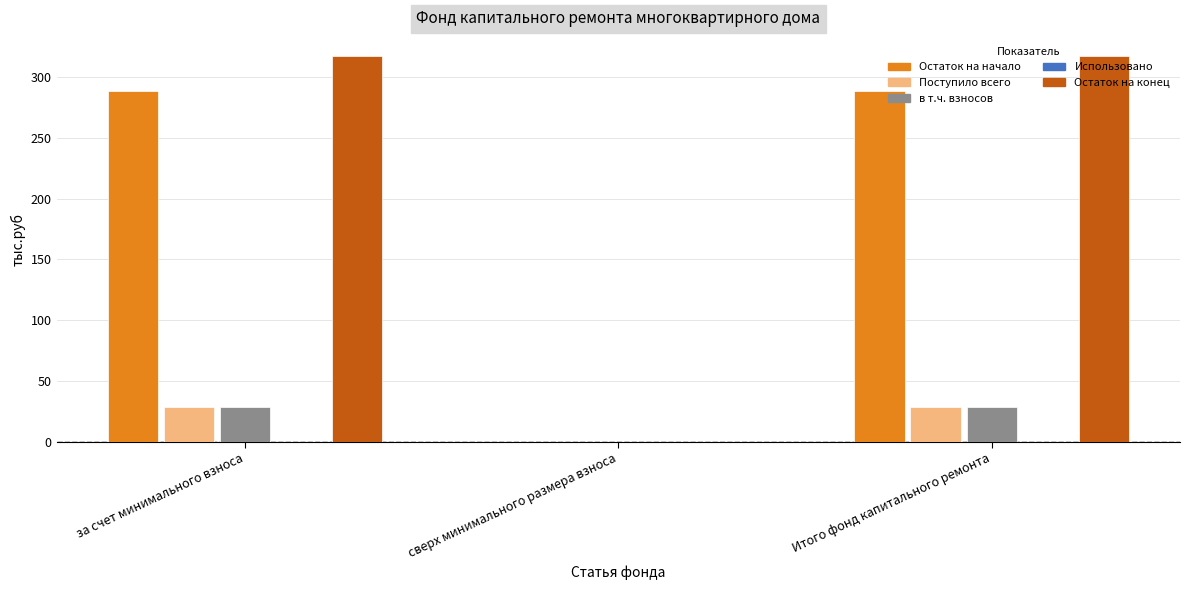

Is it true that Остаток на конец equals 0.0 at сверх минимального размера взноса?

True